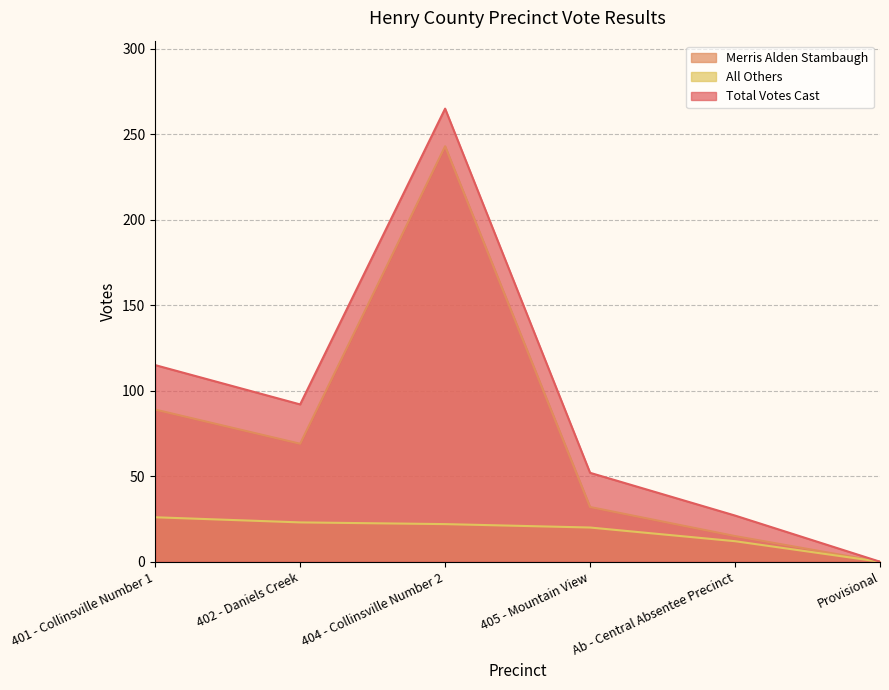

True or false: Total Votes Cast and Merris Alden Stambaugh cross at least once.

False